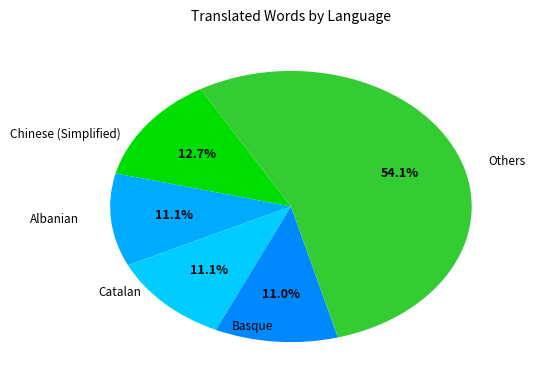

How many slices are in this pie chart?

5